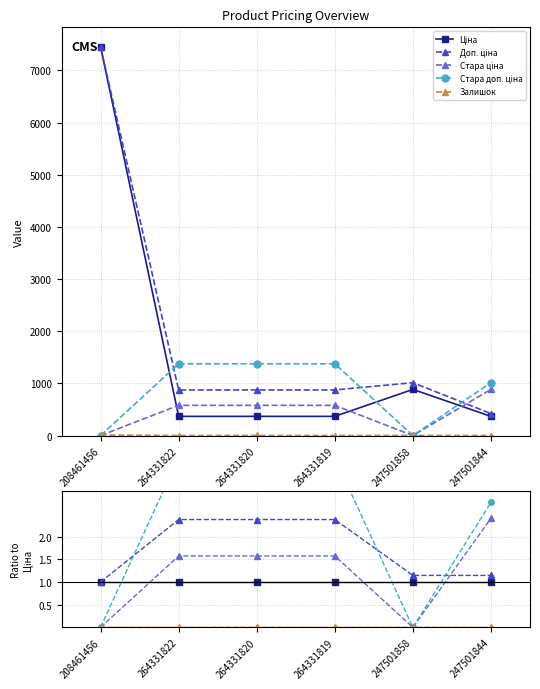

The Ціна series shows 1.5 at 208461456. True or false?

False